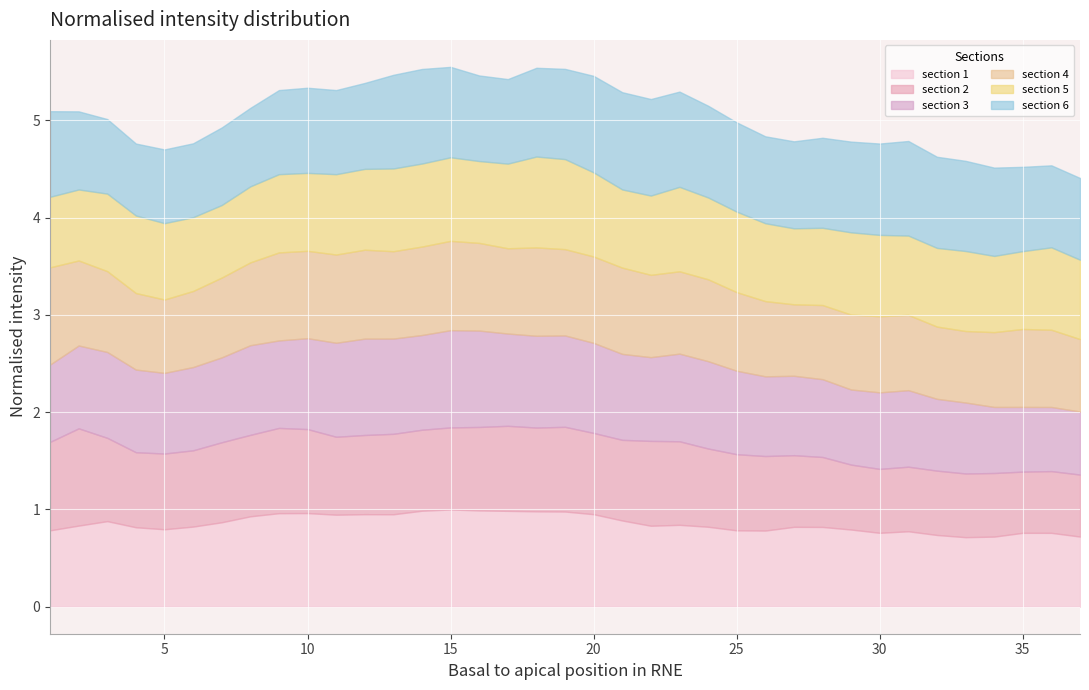

What is the value of the section 5 point at the 24th from the left?

0.8